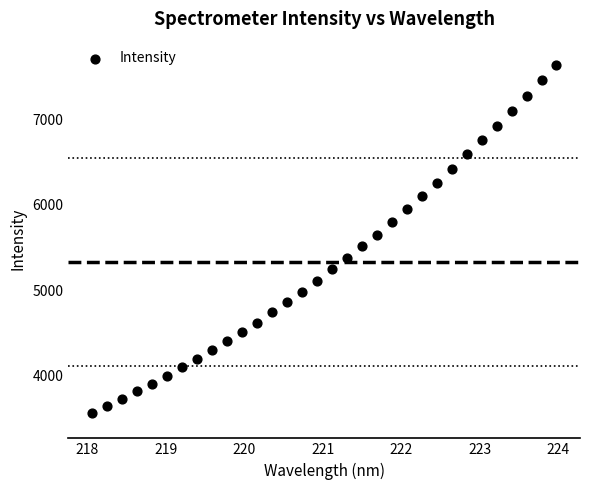

What is the range of X values (max minus min)?

5.9